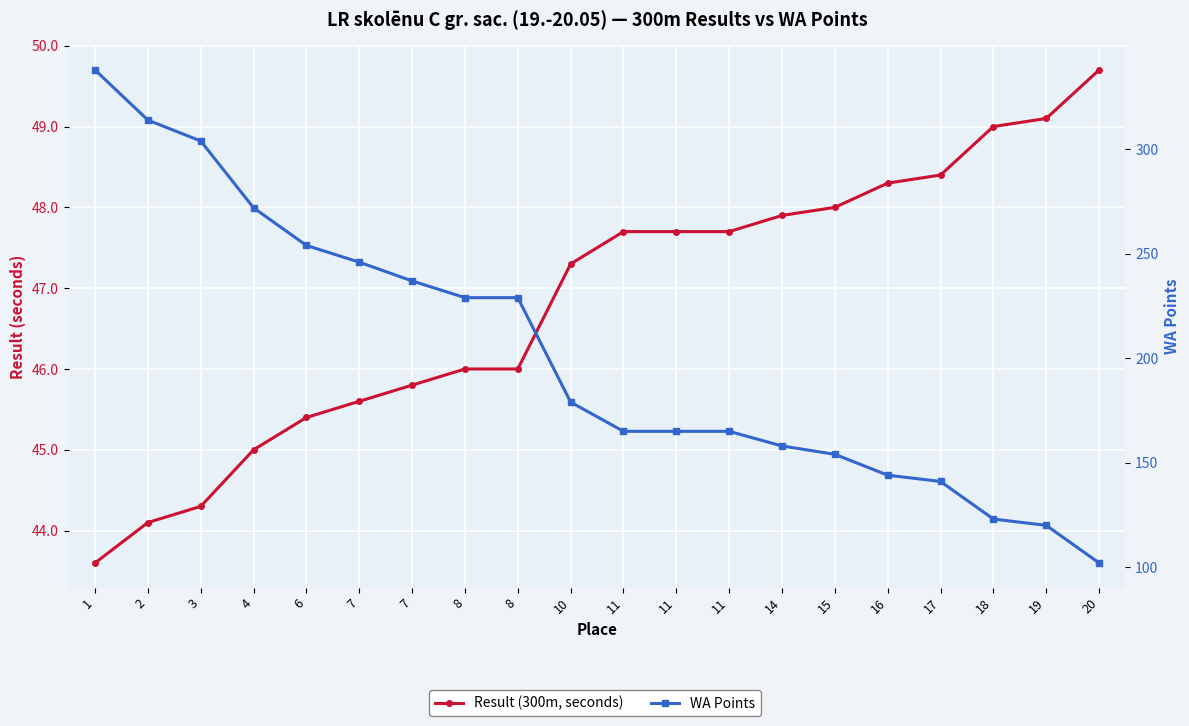

How many lines are shown in the chart?

2